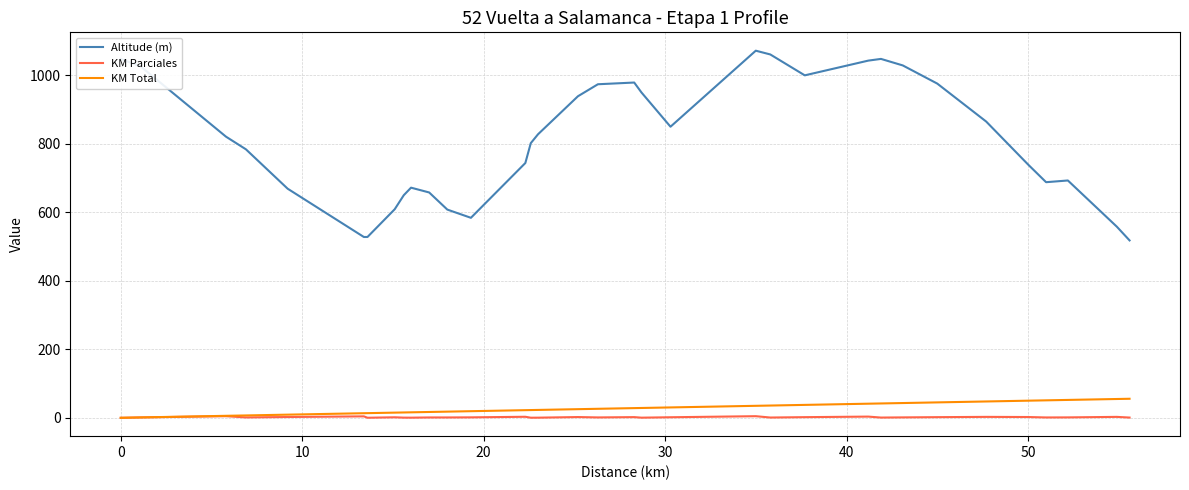

How many distinct data groups are displayed?

3